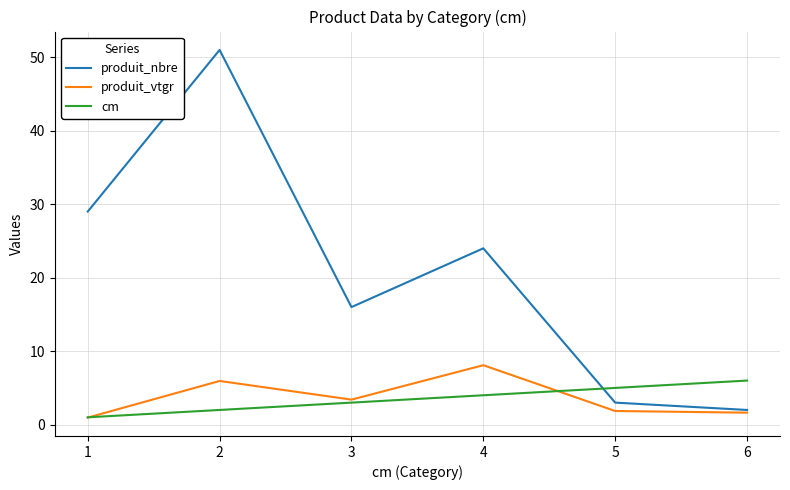

Reading left to right, extract all data points from this chart.

produit_nbre: 29.0	51.0	16.0	24.0	3.0	2.0
produit_vtgr: 1.0	5.9	3.4	8.1	1.9	1.6
cm: 1.0	2.0	3.0	4.0	5.0	6.0